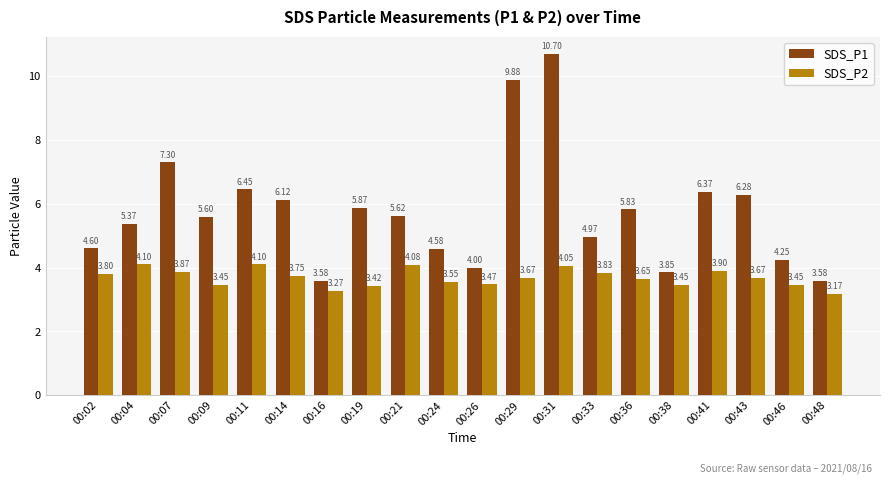

The SDS_P2 series shows 2.4 at 00:29. True or false?

False